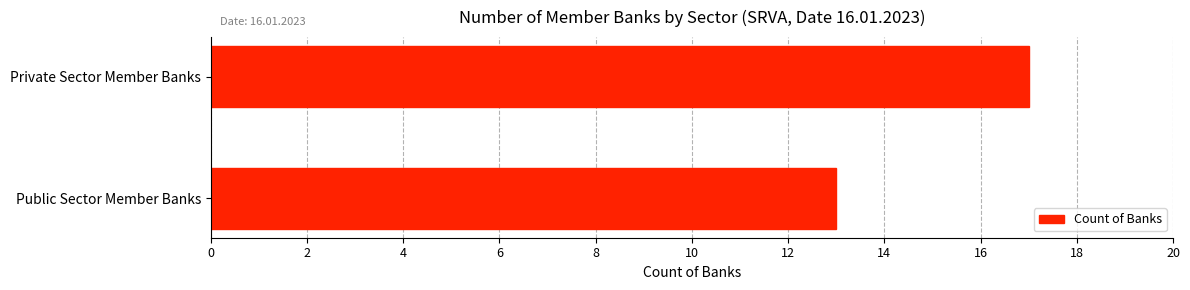

Are the bars horizontal?

Yes